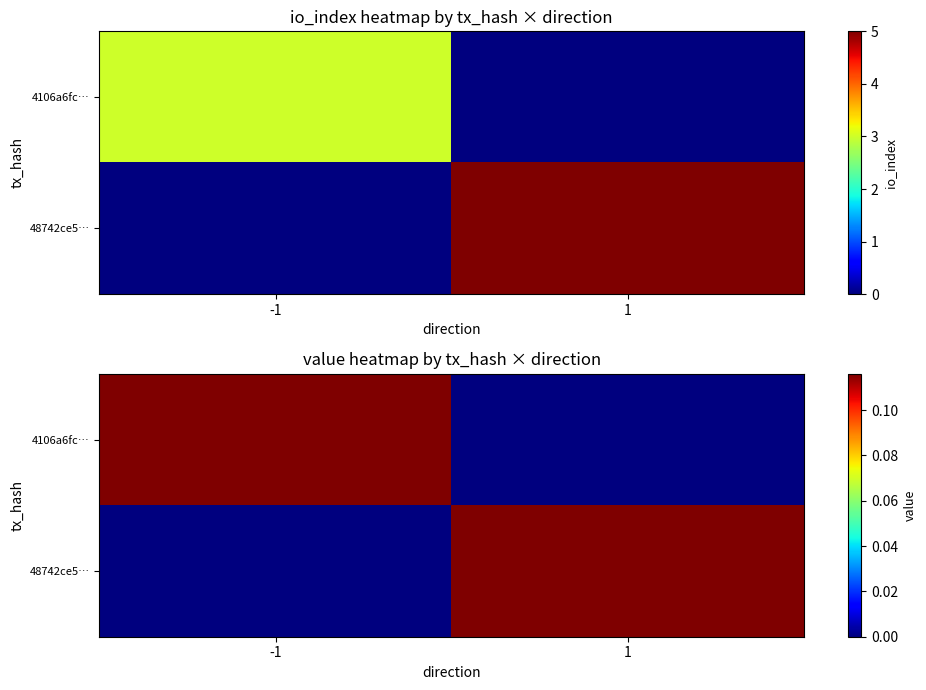

Is it true that 4106a6fc… equals 0.1 at -1?

True